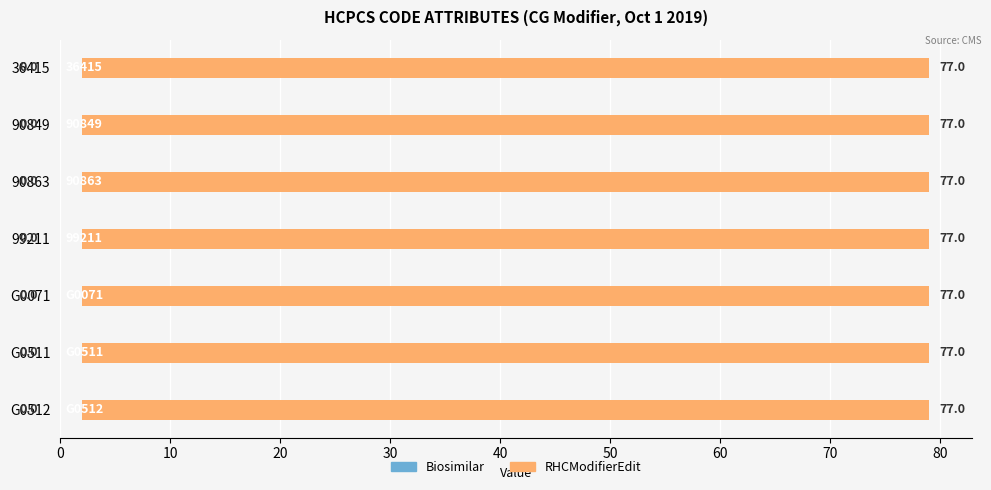

Reading left to right, extract all data points from this chart.

Biosimilar: 0	0	0	0	0	0	0
RHCModifierEdit: 1	1	1	1	1	1	1
VER: 77	77	77	77	77	77	77